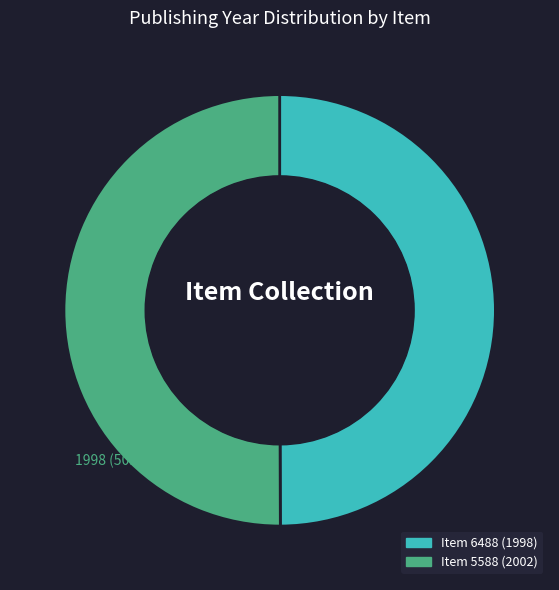

Rank the categories by value from highest to lowest.

5588, 6488